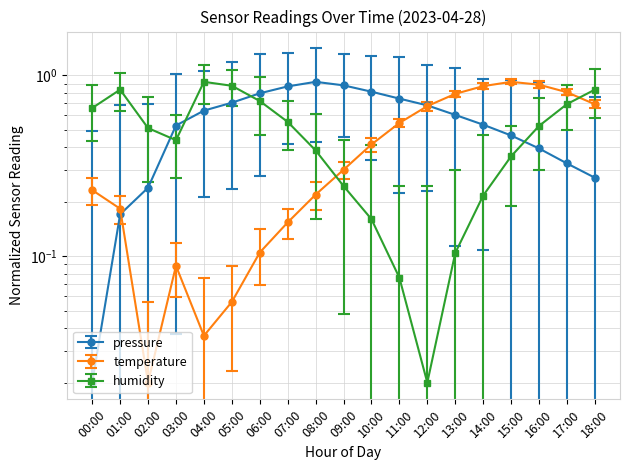

At which category does temperature reach its first local valley?

02:00